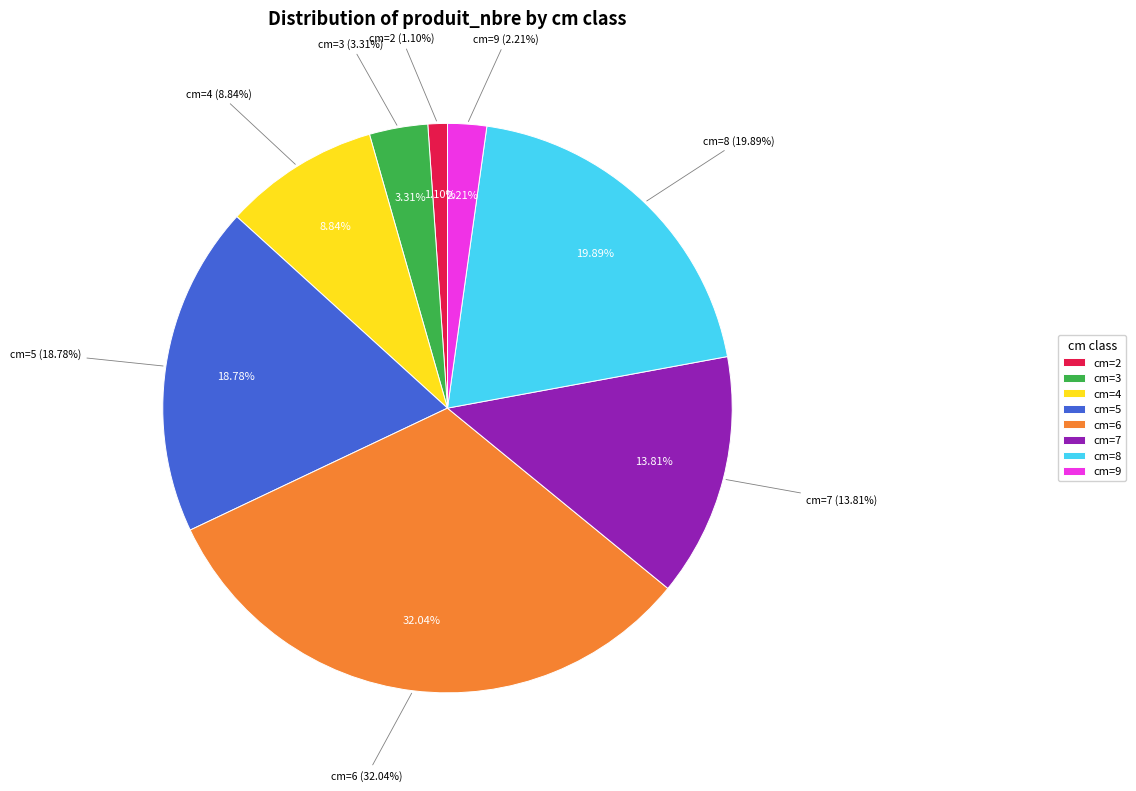

Is there a majority slice in this chart?

No